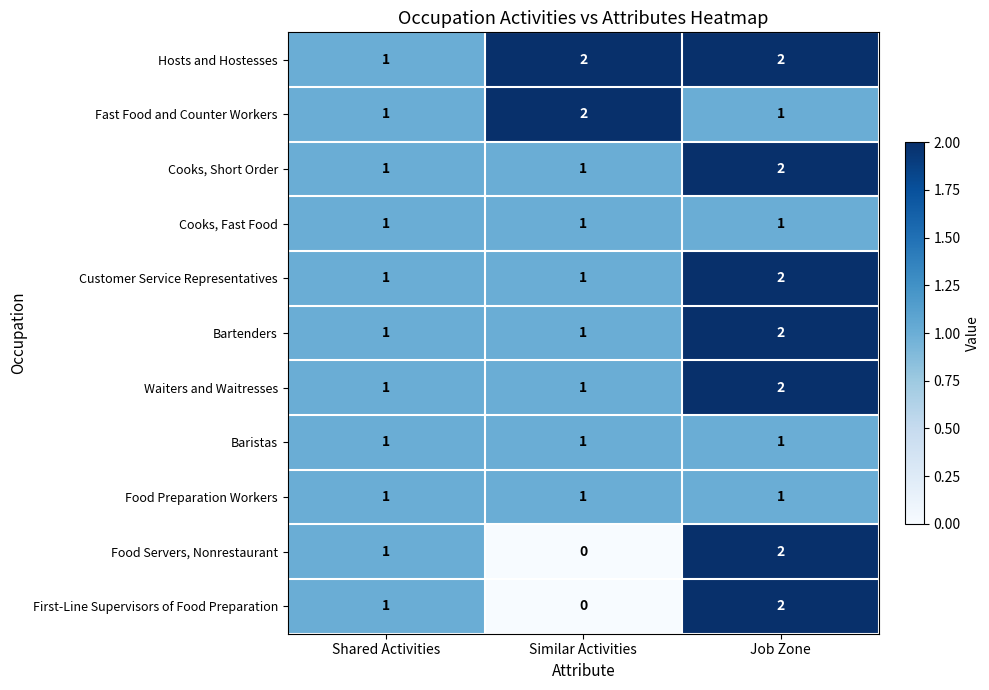

Count the First-Line Supervisors of Food Preparation values in the range 0 to 2.

3